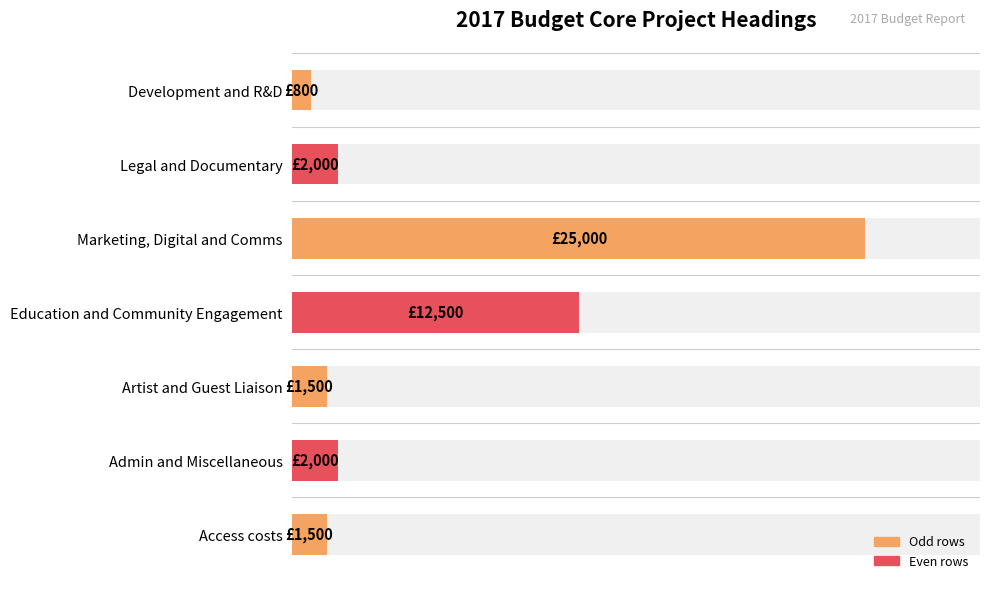

How many bars are there in total?

7